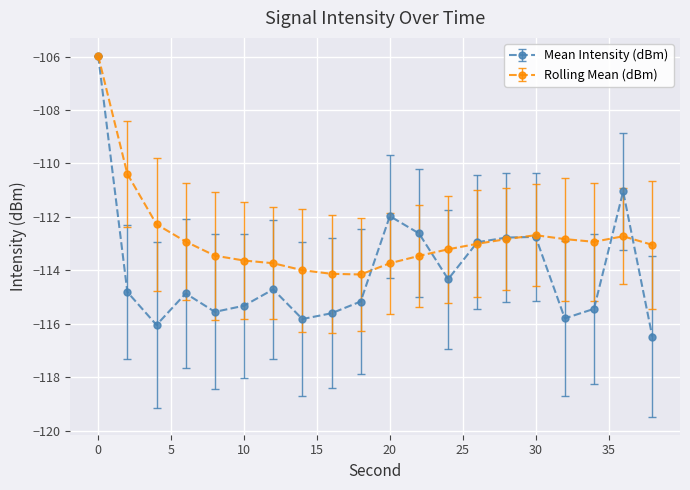

What are all the series names shown in the legend?

Mean Intensity (dBm), Rolling Mean (dBm)